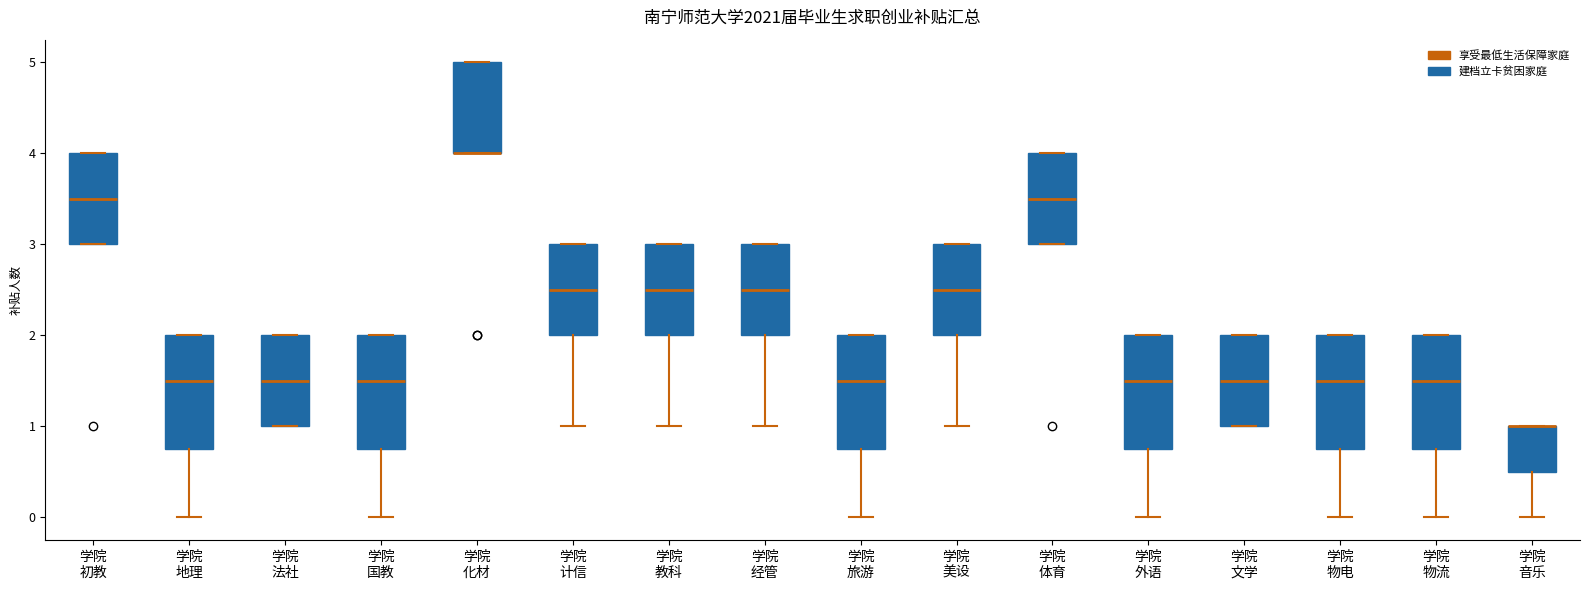

Reading left to right, transcribe this box plot: for each box, give where its median line is, the range the box spans, and where its two whiskers end, as read against the y-axis. The values are not printed on the chart, so give them approximately, as read against the axis.

学院 初教: median 3.5, box 3.0 to 4.0, whiskers 3.0 to 4.0
学院 地理: median 1.5, box 0.8 to 2.0, whiskers 0.0 to 2.0
学院 法社: median 1.5, box 1.0 to 2.0, whiskers 1.0 to 2.0
学院 国教: median 1.5, box 0.8 to 2.0, whiskers 0.0 to 2.0
学院 化材: median 4.0 (drawn on the box's lower edge), box 4.0 to 5.0, whiskers 4.0 to 5.0
学院 计信: median 2.5, box 2.0 to 3.0, whiskers 1.0 to 3.0
学院 教科: median 2.5, box 2.0 to 3.0, whiskers 1.0 to 3.0
学院 经管: median 2.5, box 2.0 to 3.0, whiskers 1.0 to 3.0
学院 旅游: median 1.5, box 0.8 to 2.0, whiskers 0.0 to 2.0
学院 美设: median 2.5, box 2.0 to 3.0, whiskers 1.0 to 3.0
学院 体育: median 3.5, box 3.0 to 4.0, whiskers 3.0 to 4.0
学院 外语: median 1.5, box 0.8 to 2.0, whiskers 0.0 to 2.0
学院 文学: median 1.5, box 1.0 to 2.0, whiskers 1.0 to 2.0
学院 物电: median 1.5, box 0.8 to 2.0, whiskers 0.0 to 2.0
学院 物流: median 1.5, box 0.8 to 2.0, whiskers 0.0 to 2.0
学院 音乐: median 1.0 (drawn on the box's upper edge), box 0.5 to 1.0, whiskers 0.0 to 1.0